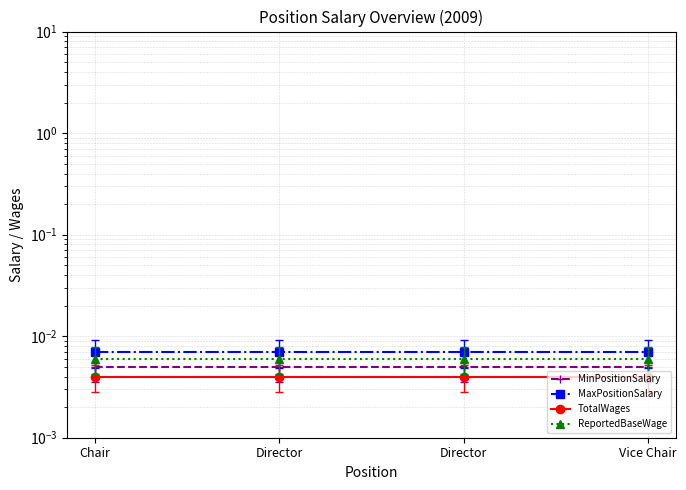

True or false: MaxPositionSalary and ReportedBaseWage cross at least once.

False